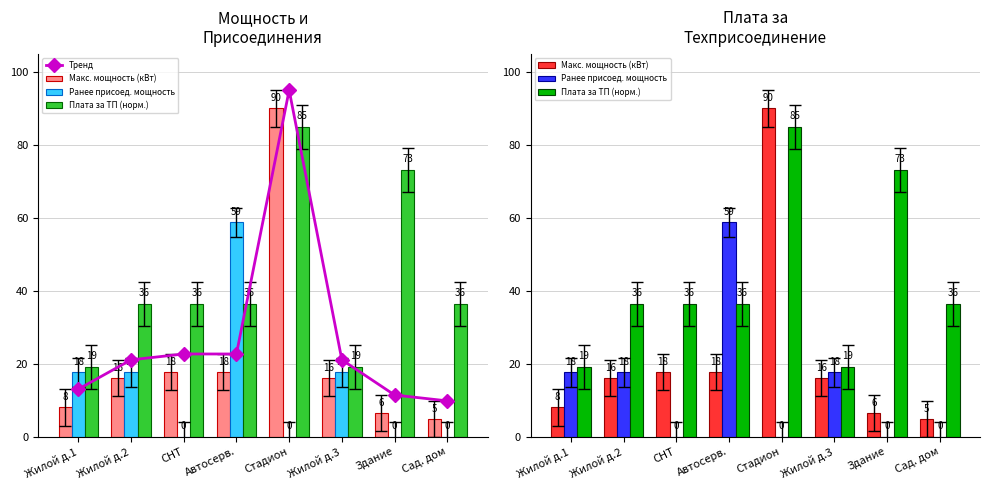

Rank the categories by Плата за ТП (норм.) value from highest to lowest.

Стадион, Здание, Жилой д.2, СНТ, Автосерв., Сад. дом, Жилой д.1, Жилой д.3